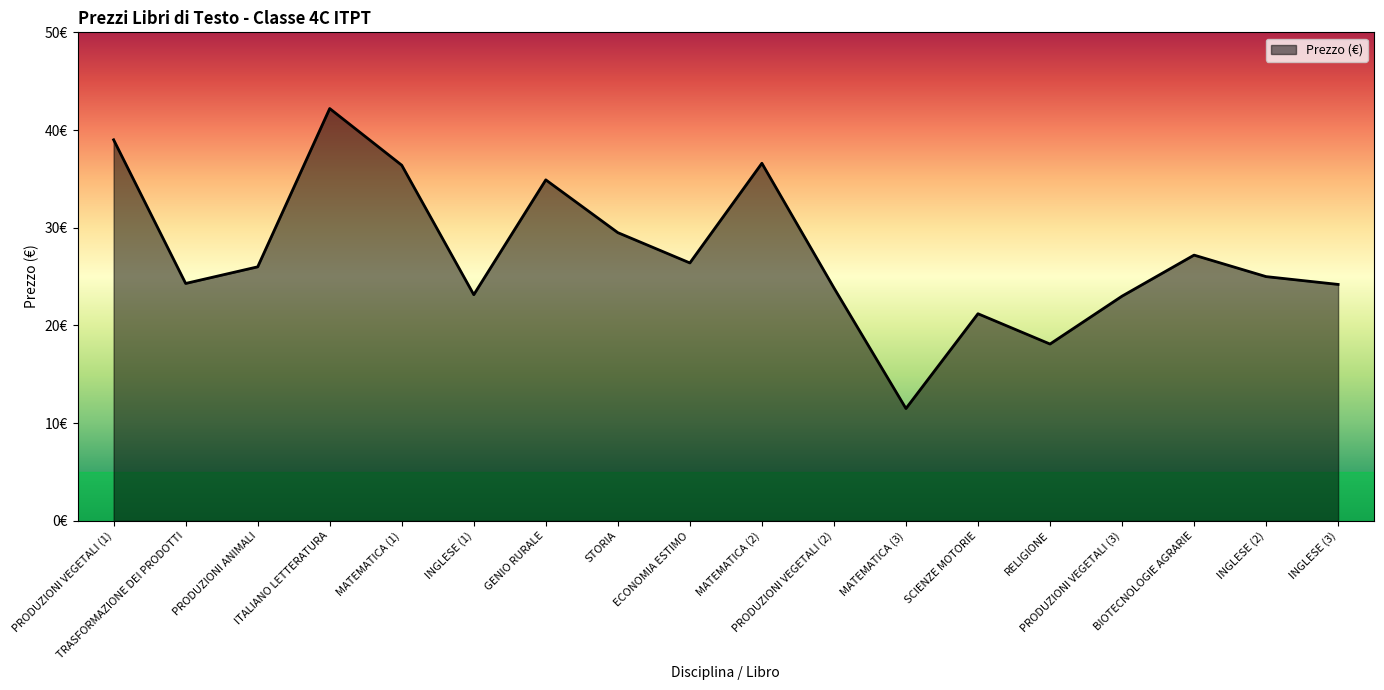

What is the average value?

27.4